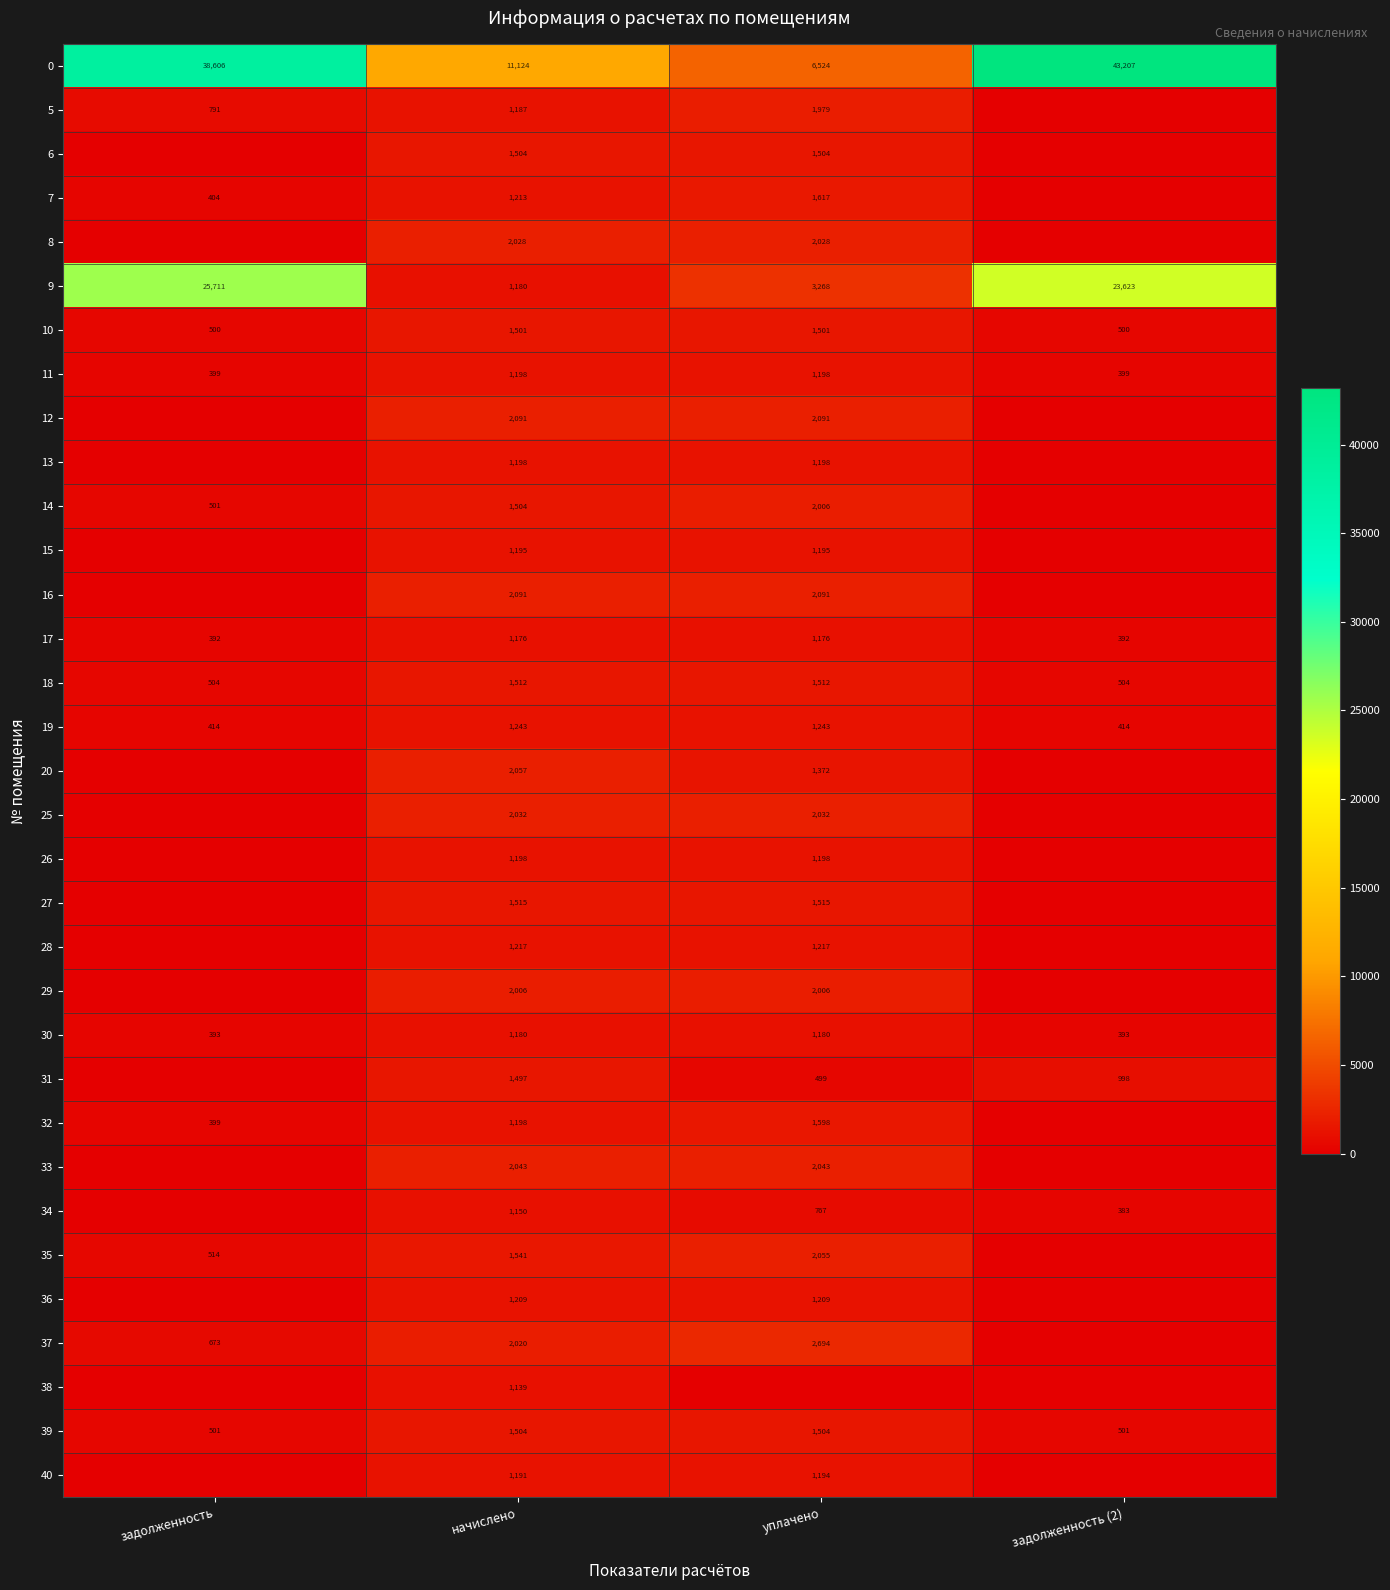

The 19 series shows 241 at задолженность. True or false?

False